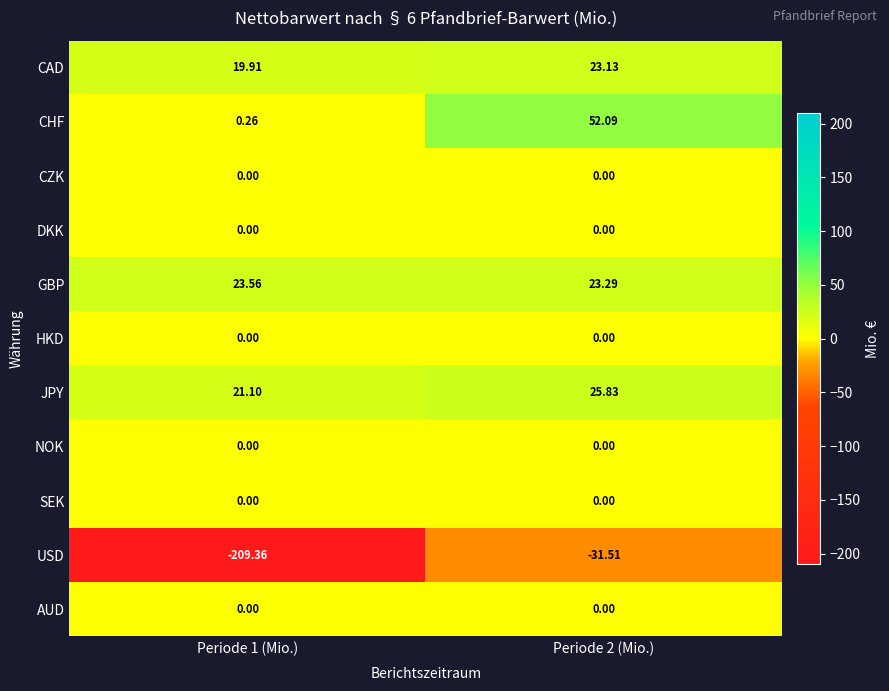

Which series has the largest total across all categories?

CHF